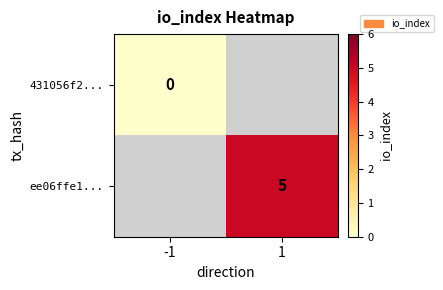

Is it true that ee06ffe1... equals 5 at 1?

True